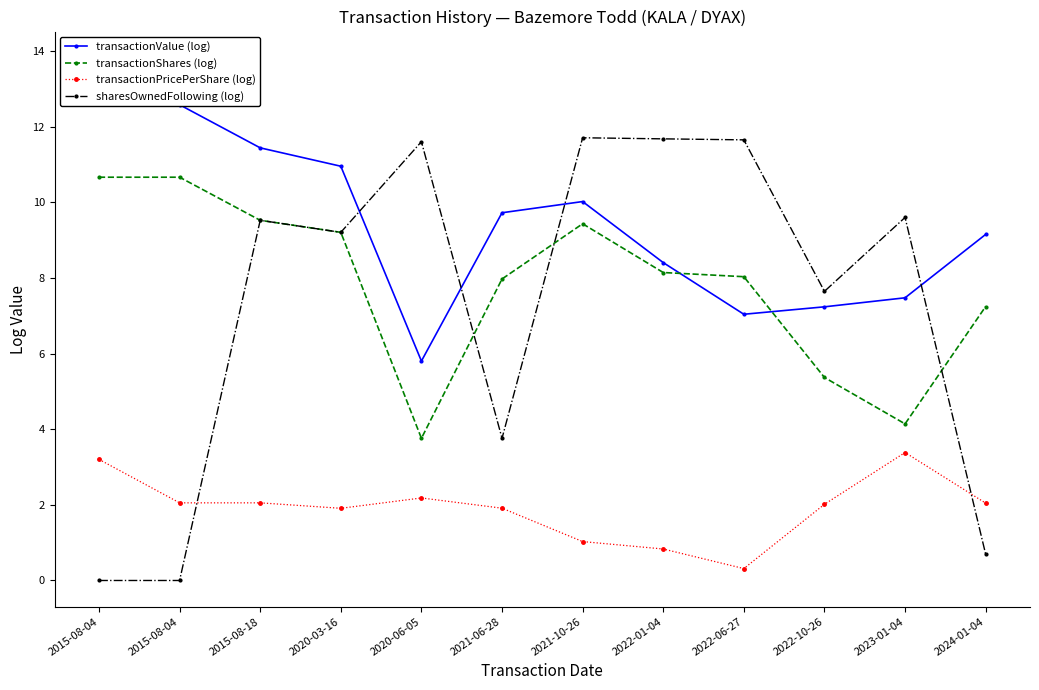

Where do sharesOwnedFollowing (log) and transactionPricePerShare (log) first cross each other?

2015-08-04 and 2015-08-18